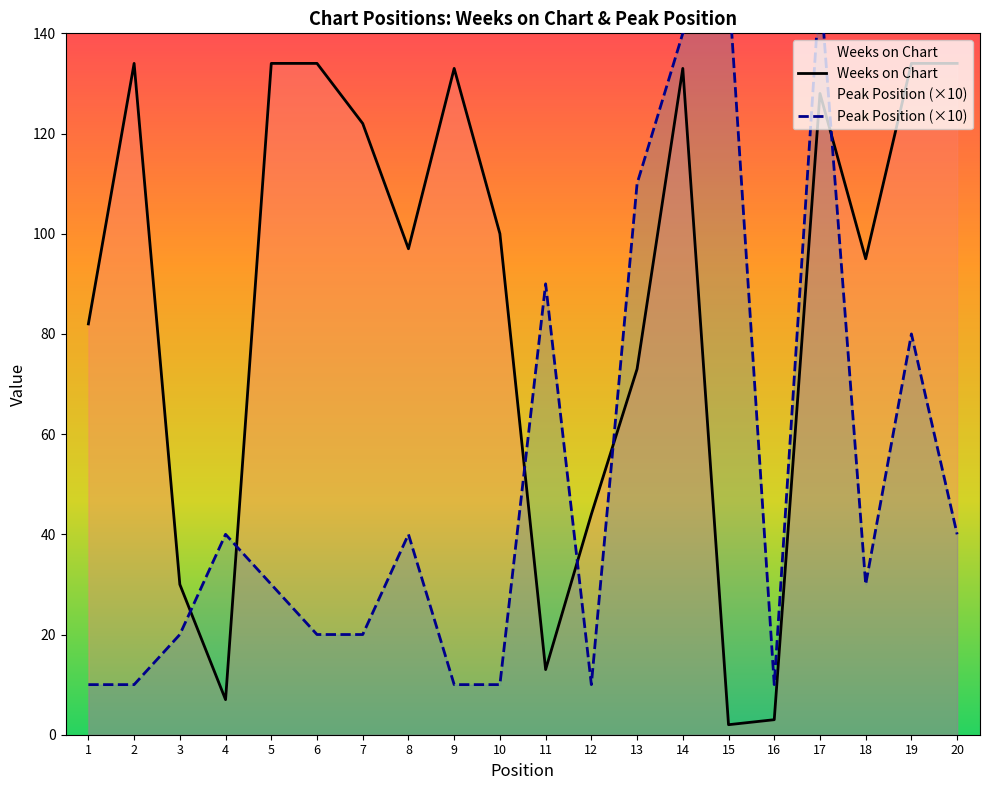

At how many categories does at least one series exceed 121?

10